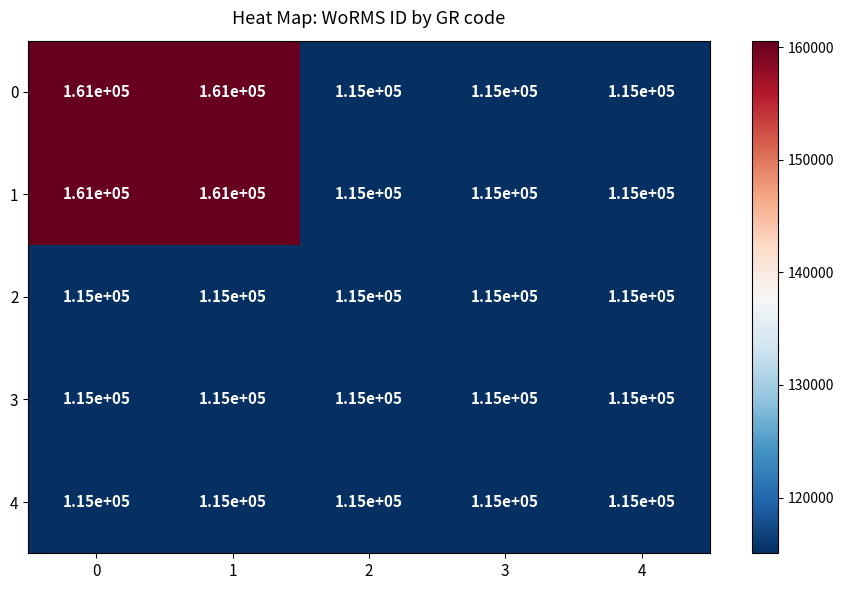

Reading left to right, what are all the values shown in this chart?

0: 0=161000	1=161000	2=115000	3=115000	4=115000
1: 0=161000	1=161000	2=115000	3=115000	4=115000
2: 0=115000	1=115000	2=115000	3=115000	4=115000
3: 0=115000	1=115000	2=115000	3=115000	4=115000
4: 0=115000	1=115000	2=115000	3=115000	4=115000